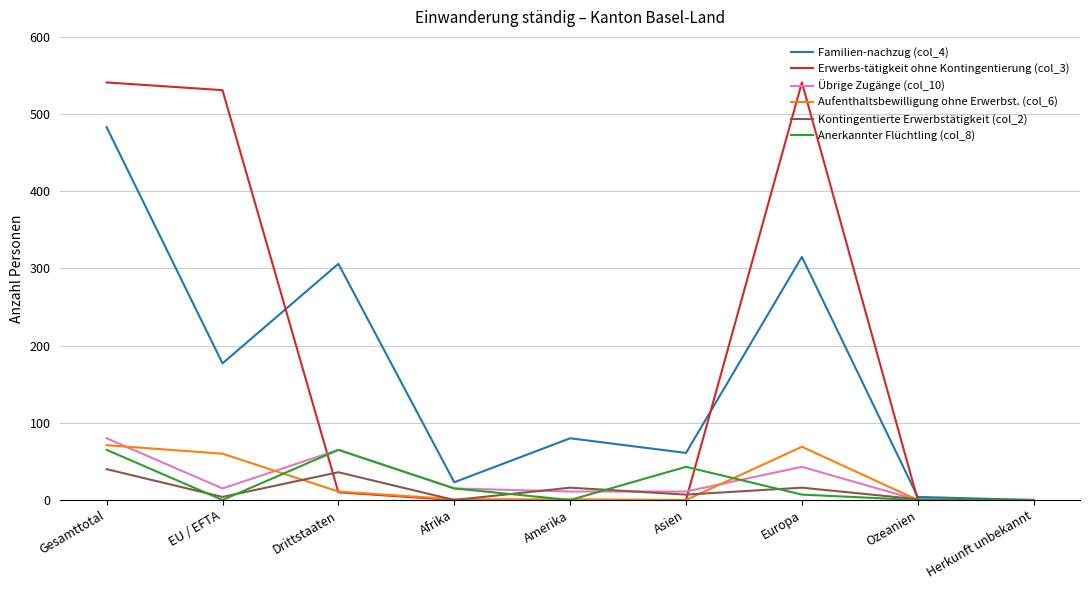

Is the value of Aufenthaltsbewilligung ohne Erwerbst. (col_6) at EU / EFTA greater than the value of Kontingentierte Erwerbstätigkeit (col_2) at Ozeanien?

Yes